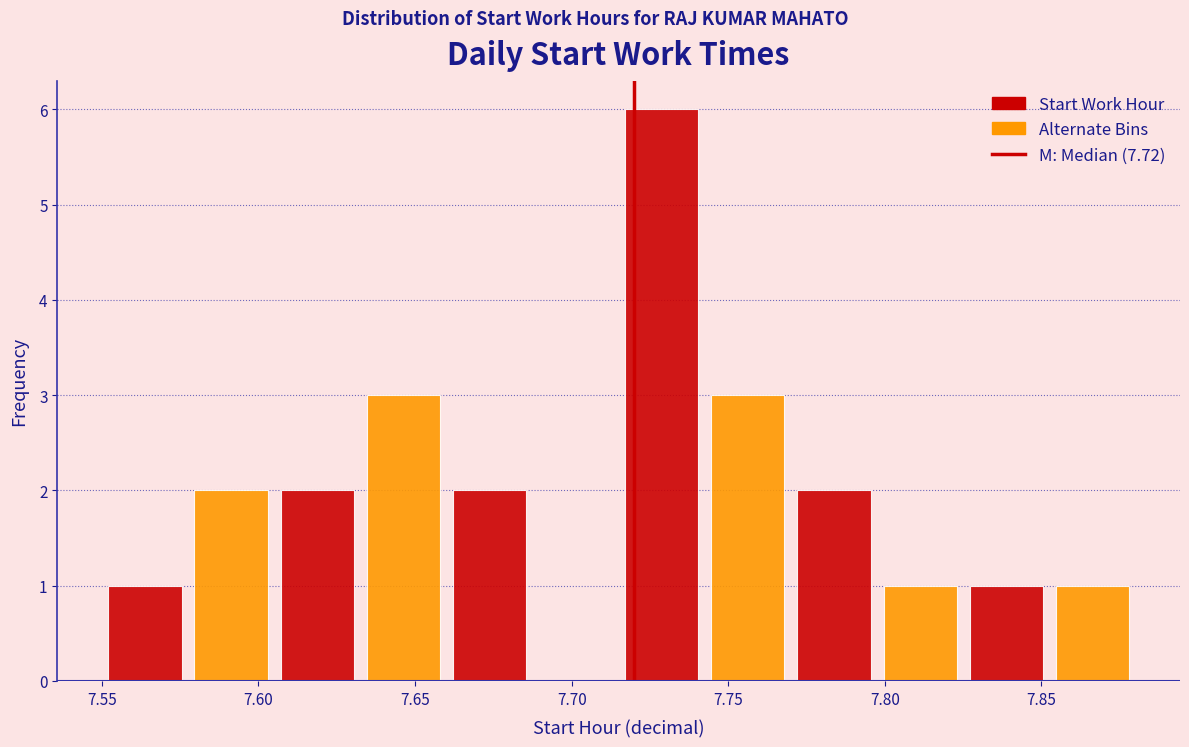

Reading left to right, list every bar in this chart as the range it spans on the x-axis followed by its height. Neither the bar edges nor the heights are printed on the chart, so give them approximately, as read against the axes.

7.550 to 7.580: 1
7.580 to 7.605: 2
7.605 to 7.635: 2
7.635 to 7.660: 3
7.660 to 7.690: 2
7.690 to 7.715: 0
7.715 to 7.745: 6
7.745 to 7.770: 3
7.770 to 7.800: 2
7.800 to 7.825: 1
7.825 to 7.855: 1
7.855 to 7.880: 1